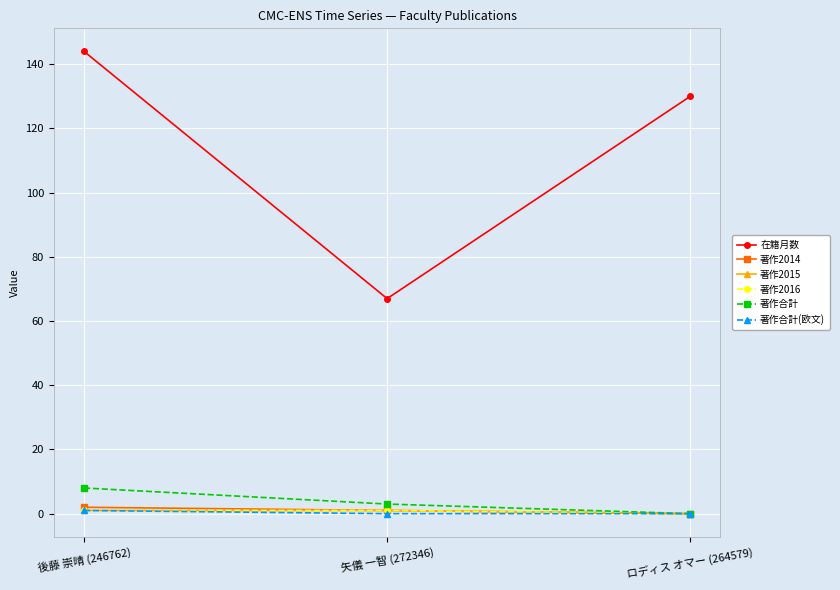

Is this an area chart (filled region under the line)?

No